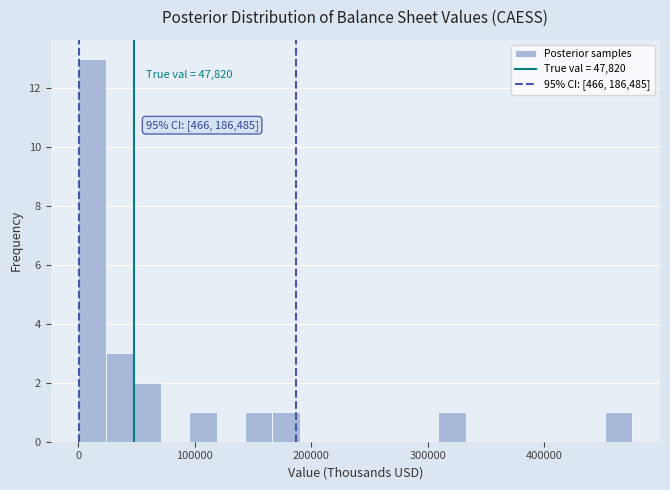

Around what value on the x-axis is the tallest bar? Give the approximate position of its centre, as read against the axis.

10000